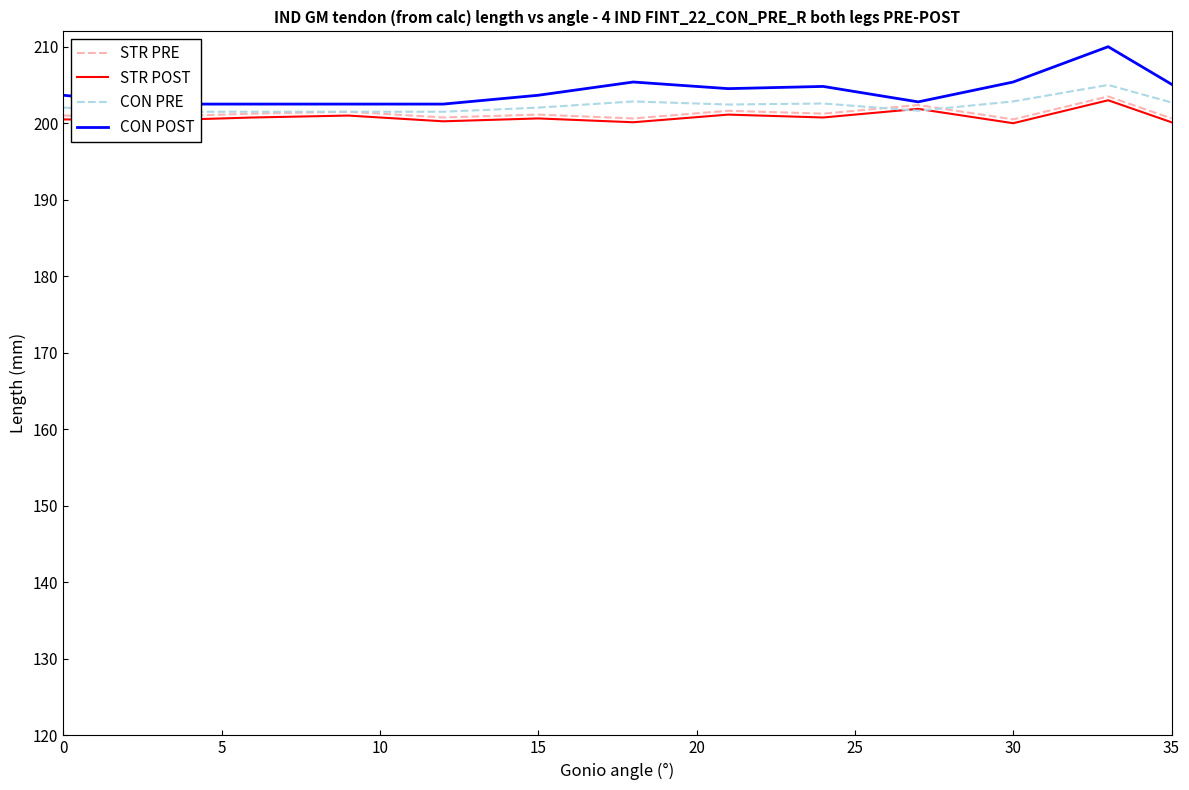

How many data points in STR PRE are above 201?

7